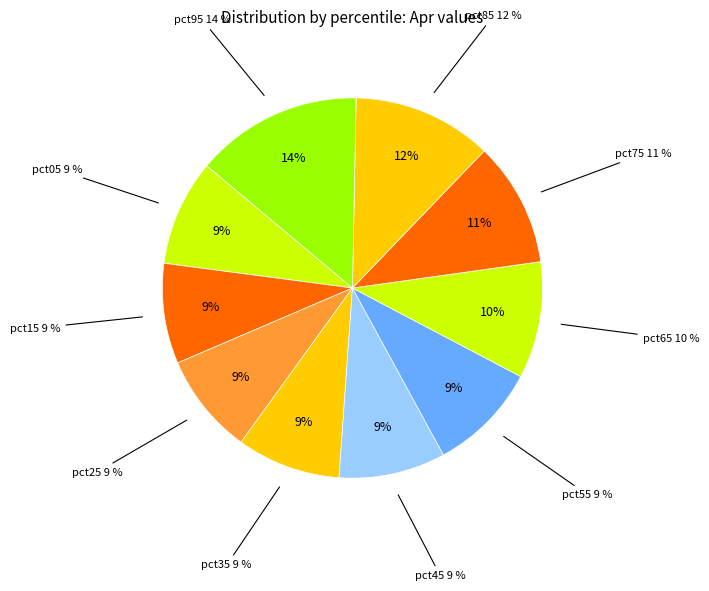

Which category has the smallest portion of the pie?

pct15